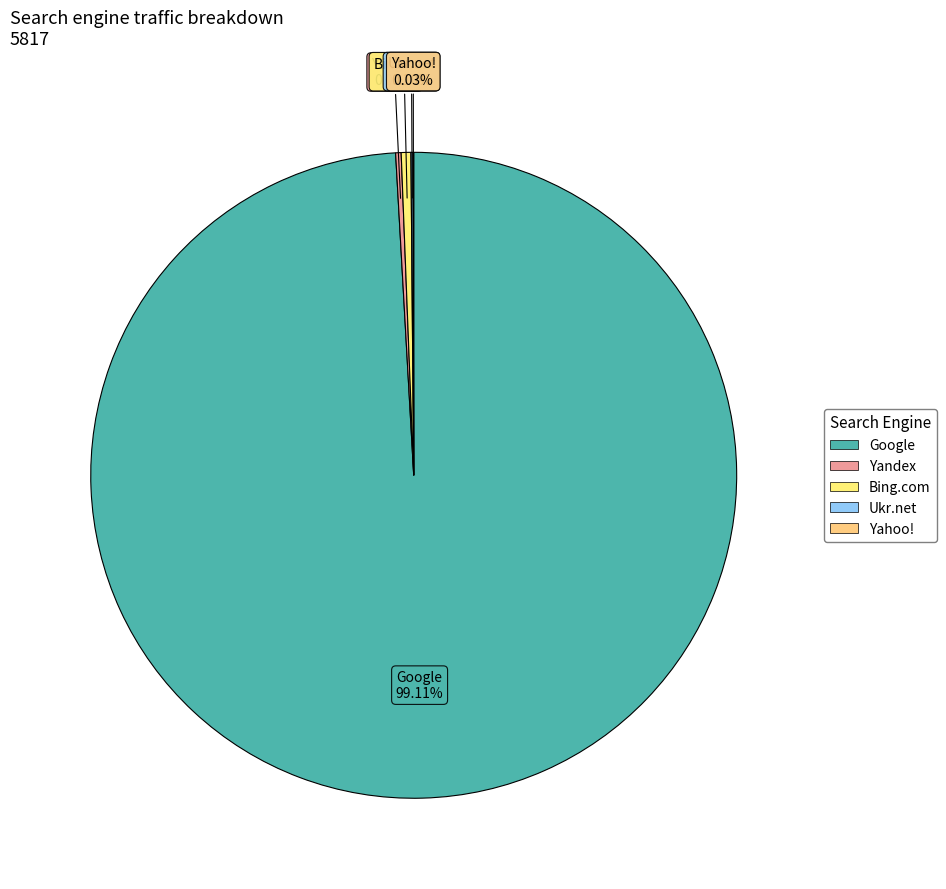

Is there any slice that represents more than half of the pie?

Yes